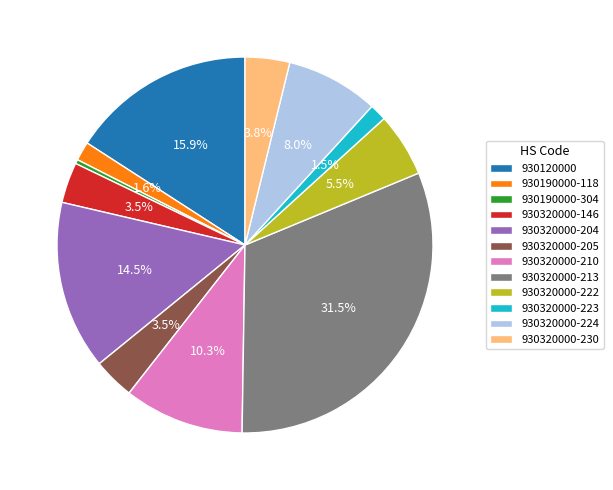

Does any single category account for the majority?

No